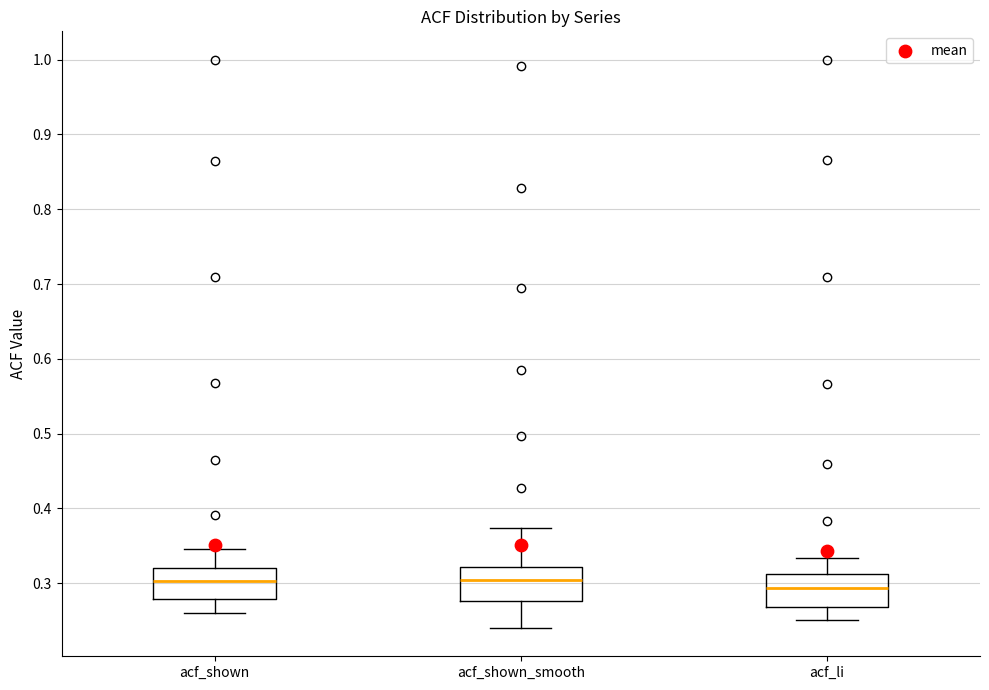

Where is the upper edge of the box for acf_shown on the y-axis? The values are not printed on the chart, so give them approximately, as read against the axis.

0.32